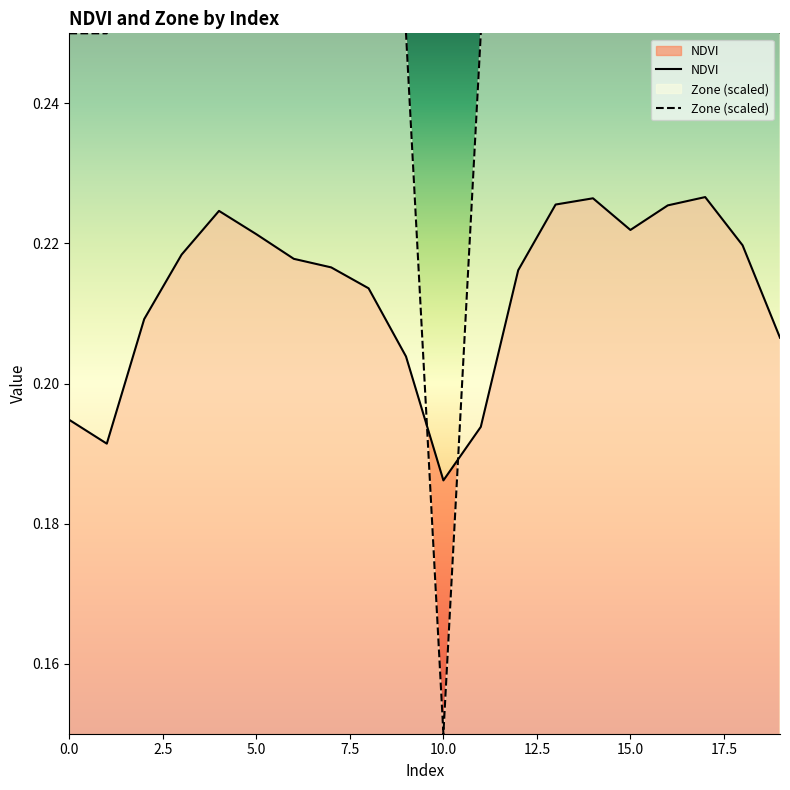

What is the average value of the NDVI series?

0.2